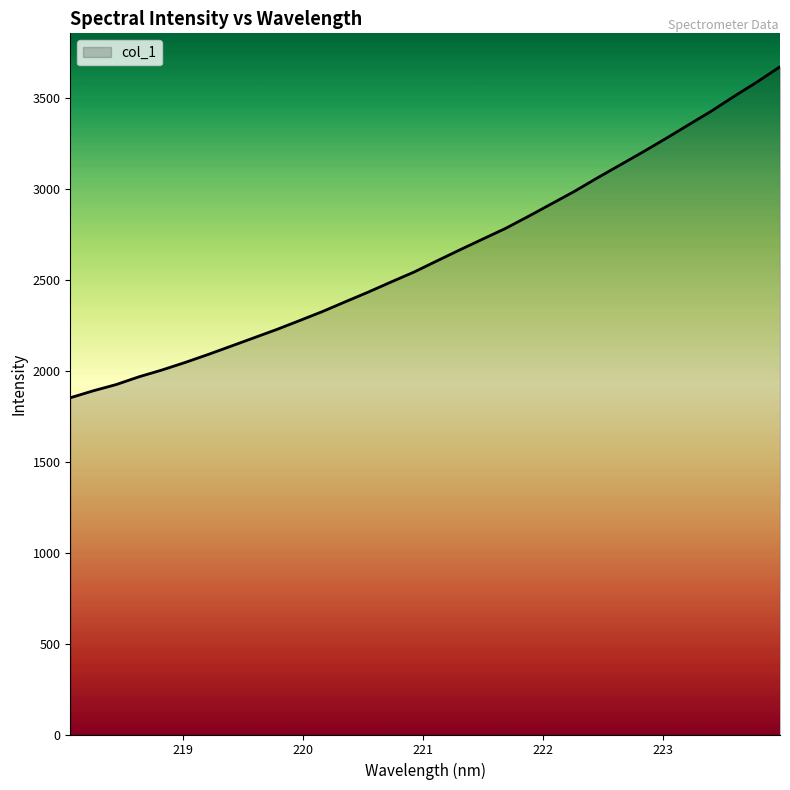

How many values are below 2604?

16